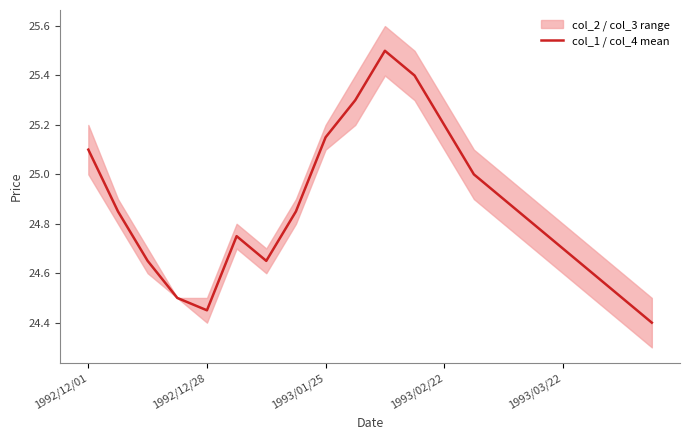

What is the sum of the values at 8 and 17?

49.8